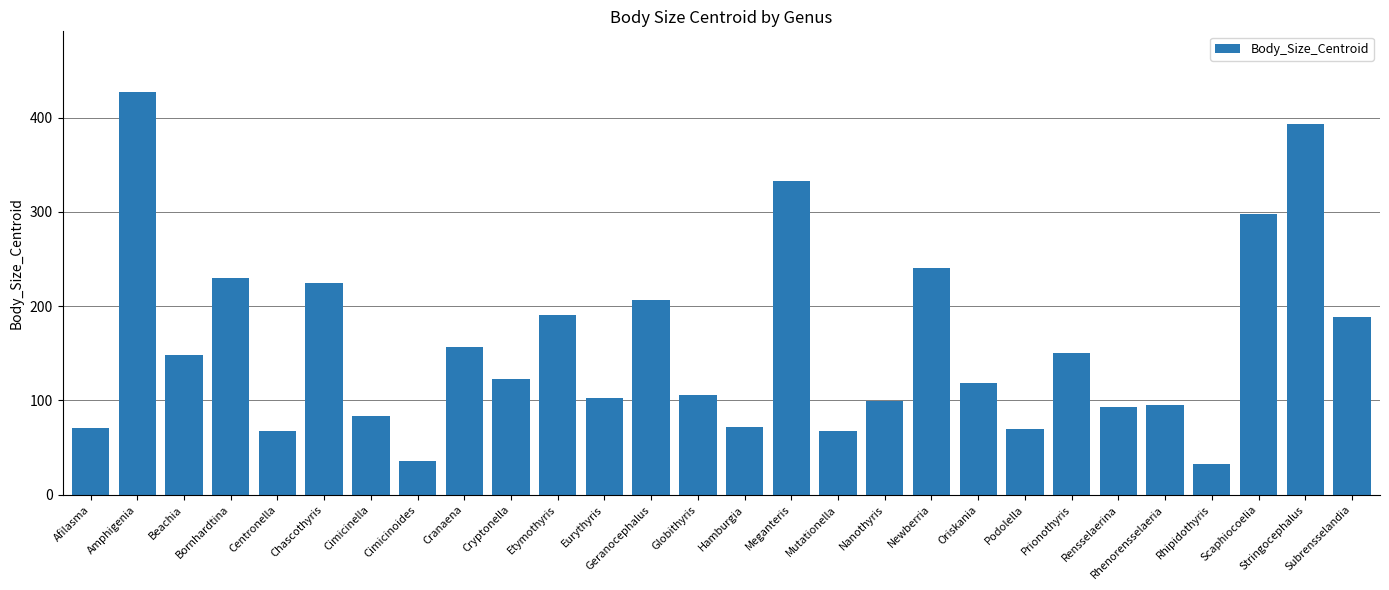

What is the value of the 17th bar from the left?

67.6